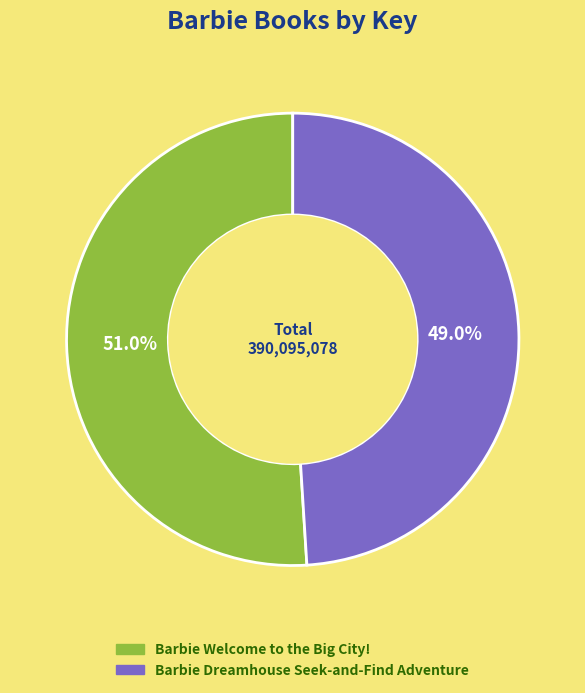

To the nearest percent, what is the difference between the largest and smallest slice percentages?

2%